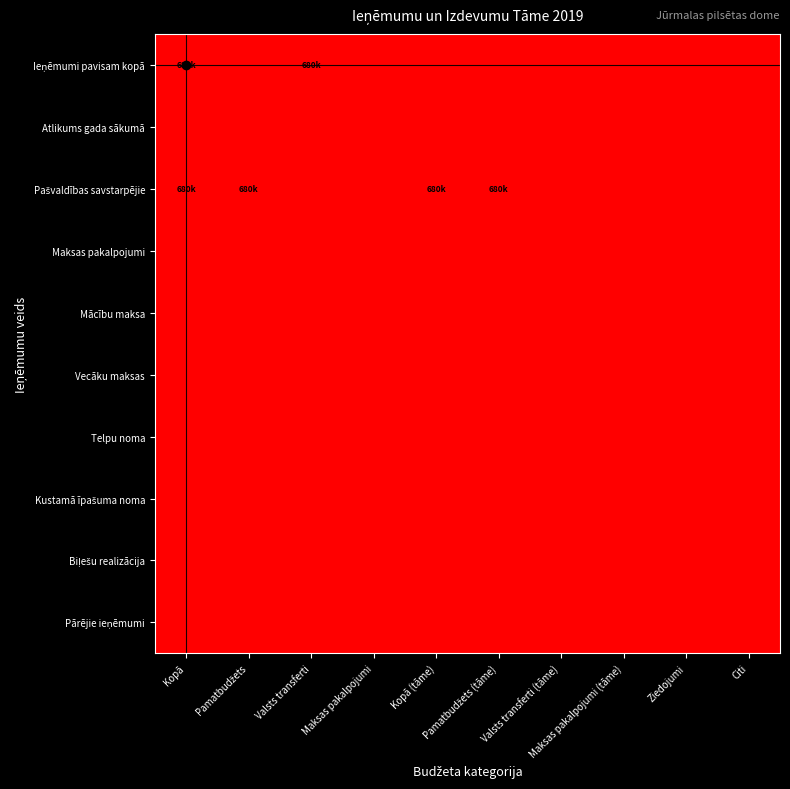

At how many categories does at least one series exceed 5?

5